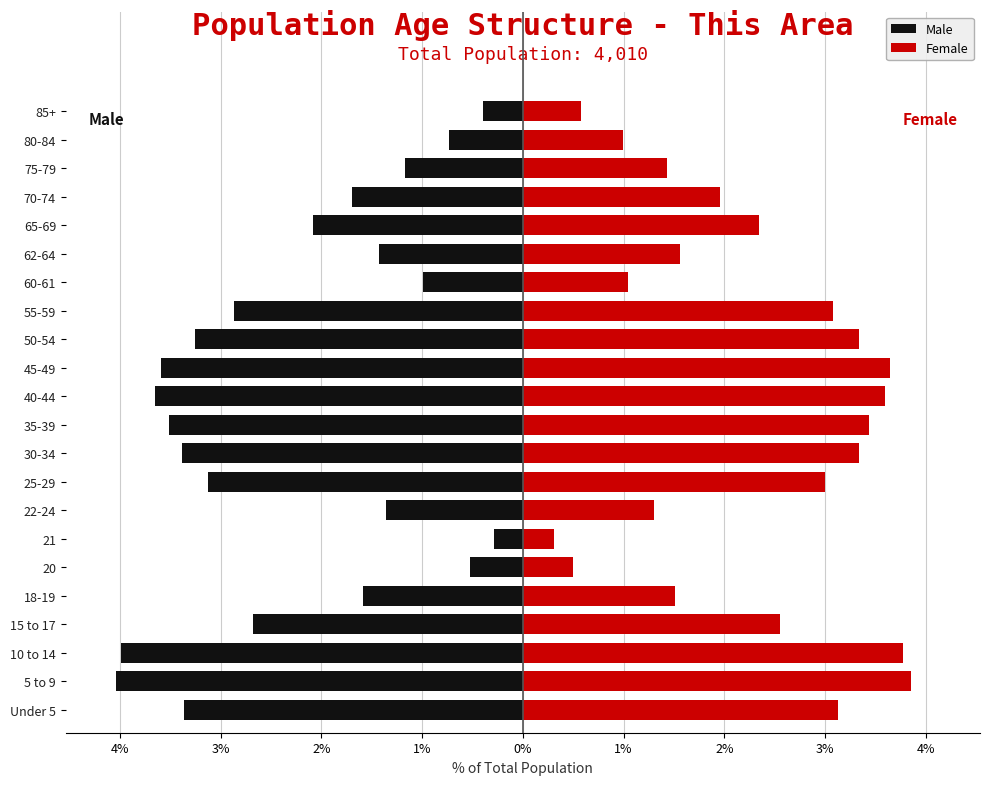

Reading left to right, what are all the values shown in this chart?

Male: -3.4	-4.0	-4.0	-2.7	-1.6	-0.5	-0.3	-1.4	-3.1	-3.4	-3.5	-3.6	-3.6	-3.3	-2.9	-1.0	-1.4	-2.1	-1.7	-1.2	-0.7	-0.4
Female: 3.1	3.9	3.8	2.6	1.5	0.5	0.3	1.3	3.0	3.3	3.4	3.6	3.6	3.3	3.1	1.0	1.6	2.3	2.0	1.4	1.0	0.6